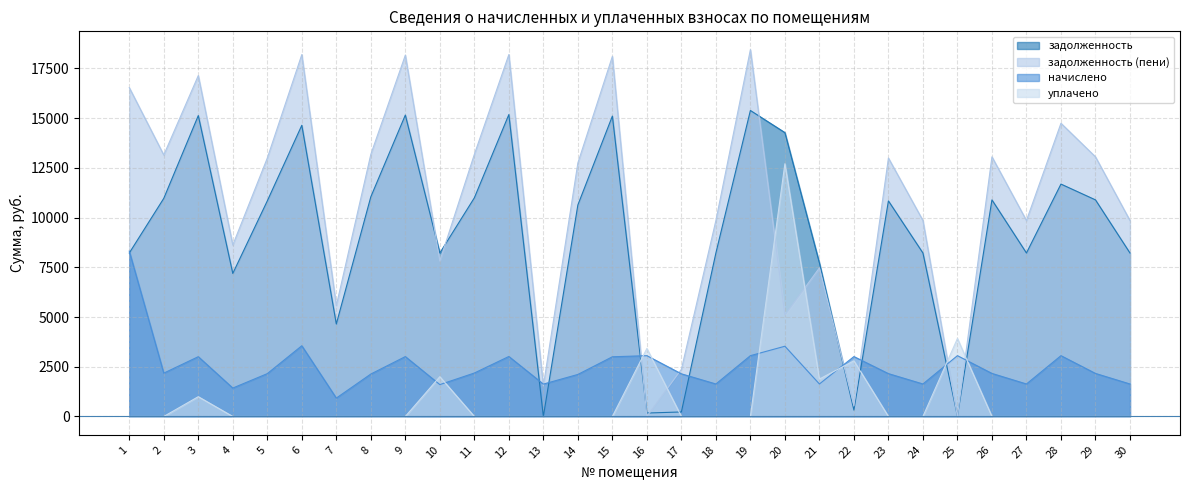

What is the difference between the highest and lowest values at 3?

16141.2